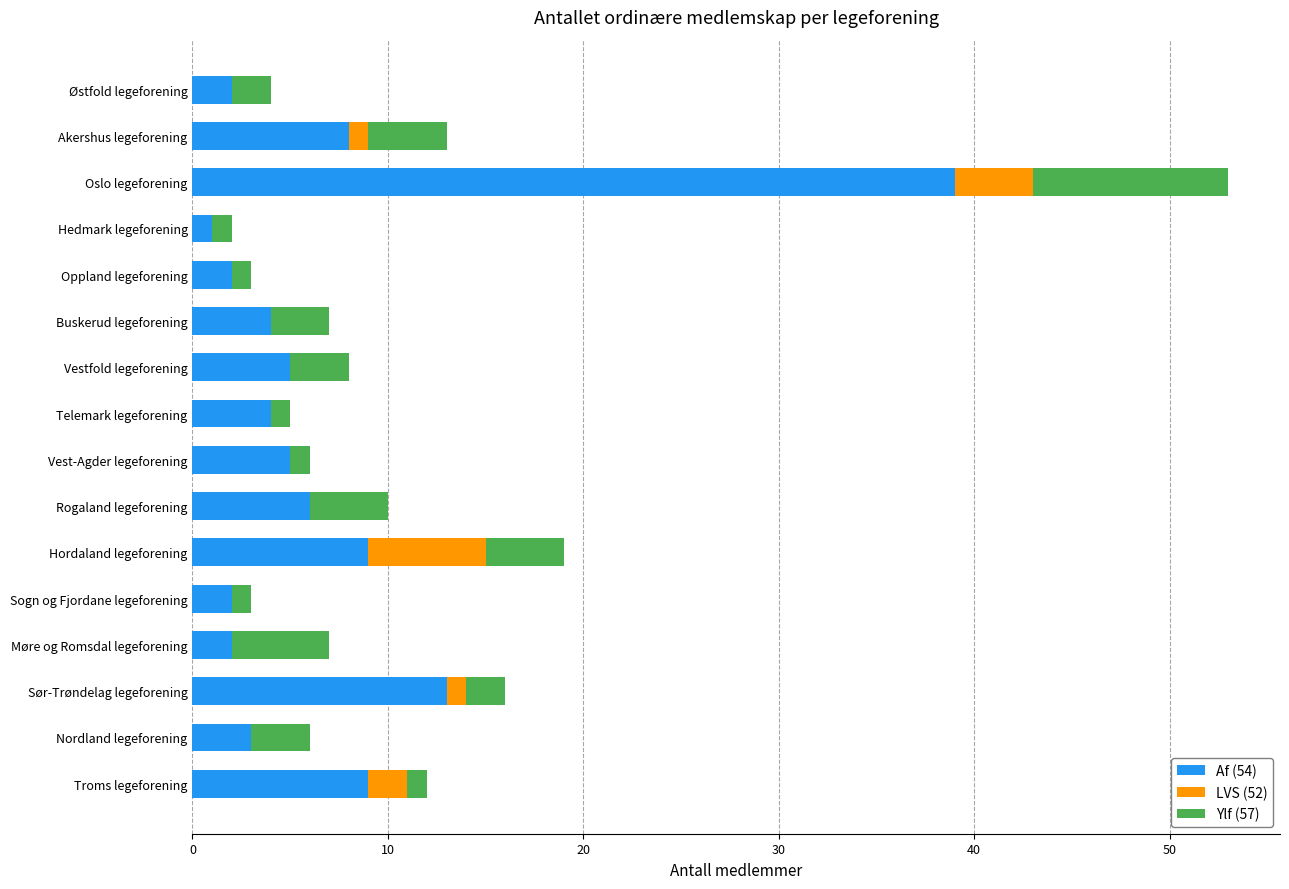

Is it true that Af (54) equals 2 at Møre og Romsdal legeforening?

True